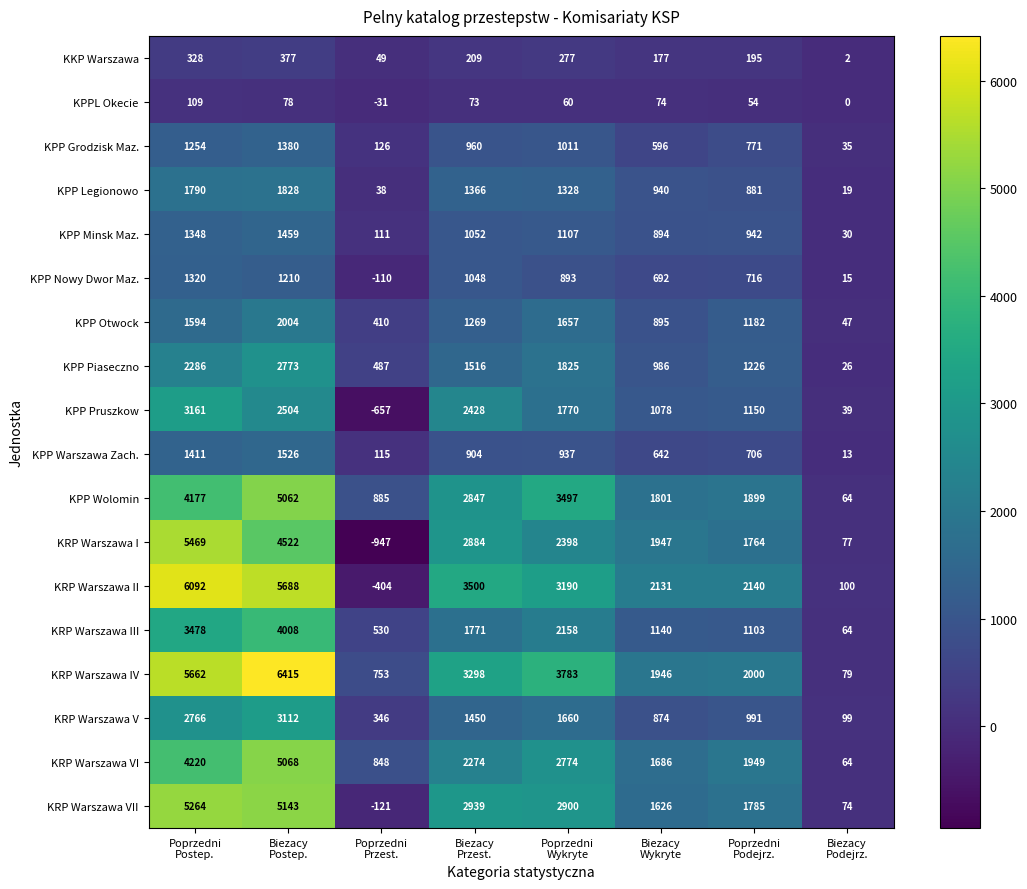

At Poprzedni
Wykryte, list the series in order from smallest to largest.

KPPL Okecie, KKP Warszawa, KPP Nowy Dwor Maz., KPP Warszawa Zach., KPP Grodzisk Maz., KPP Minsk Maz., KPP Legionowo, KPP Otwock, KRP Warszawa V, KPP Pruszkow, KPP Piaseczno, KRP Warszawa III, KRP Warszawa I, KRP Warszawa VI, KRP Warszawa VII, KRP Warszawa II, KPP Wolomin, KRP Warszawa IV